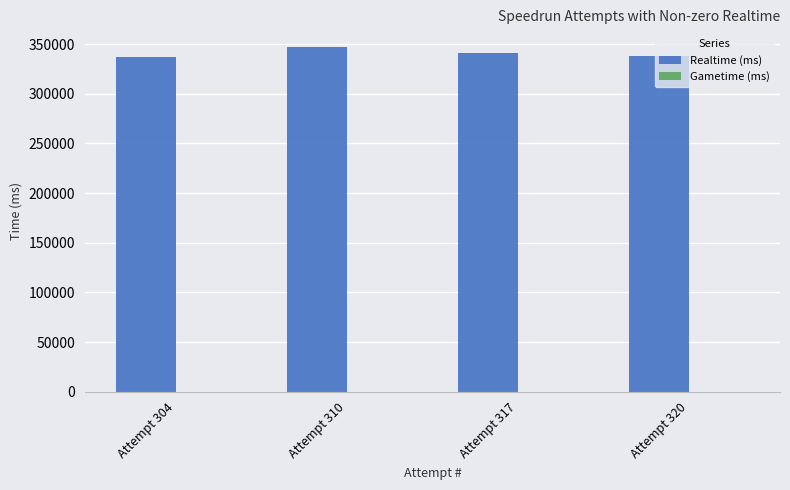

The value at Attempt 304 is 337376. True or false?

True